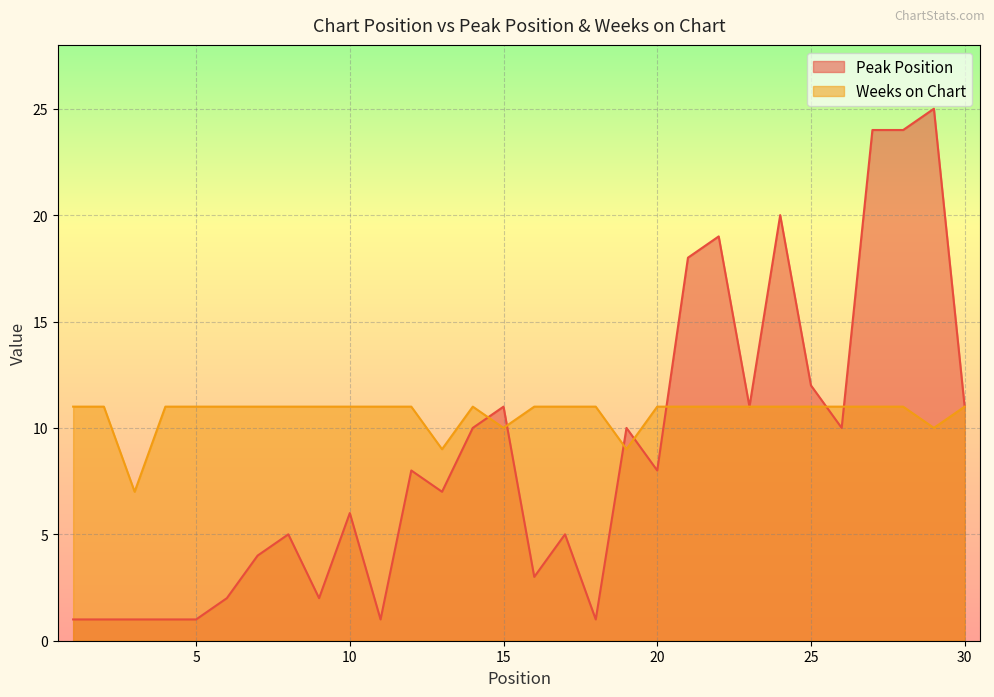

Is the value of Peak Position at 5 greater than the value of Weeks on Chart at 17?

No